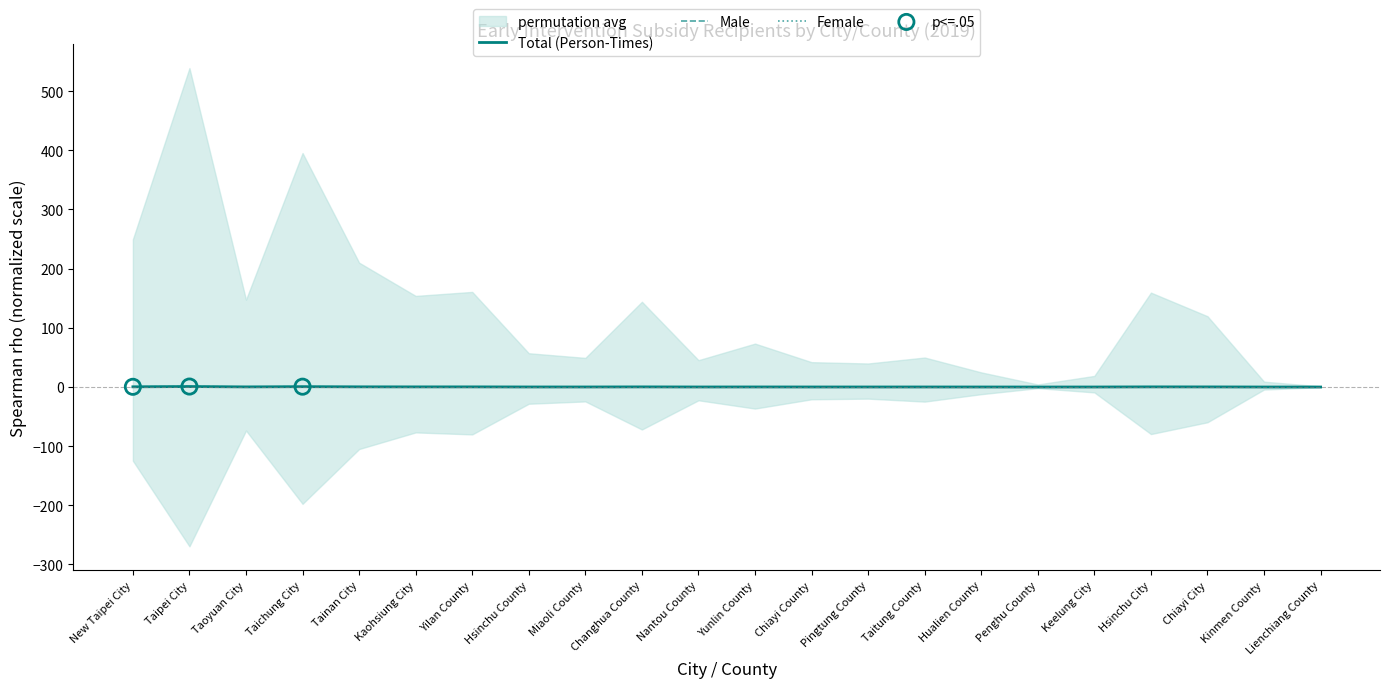

Which series reaches the maximum Y coordinate?

Total (Person-Times)